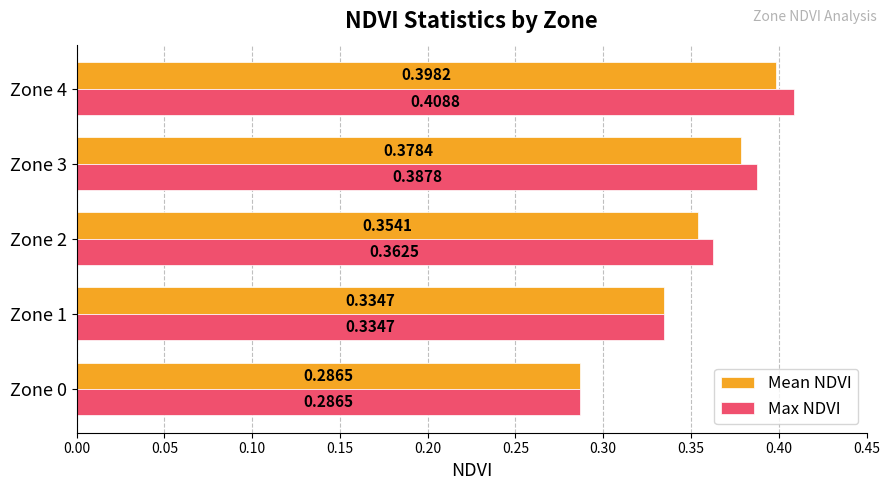

What is the total value across all series at Zone 2?

0.7